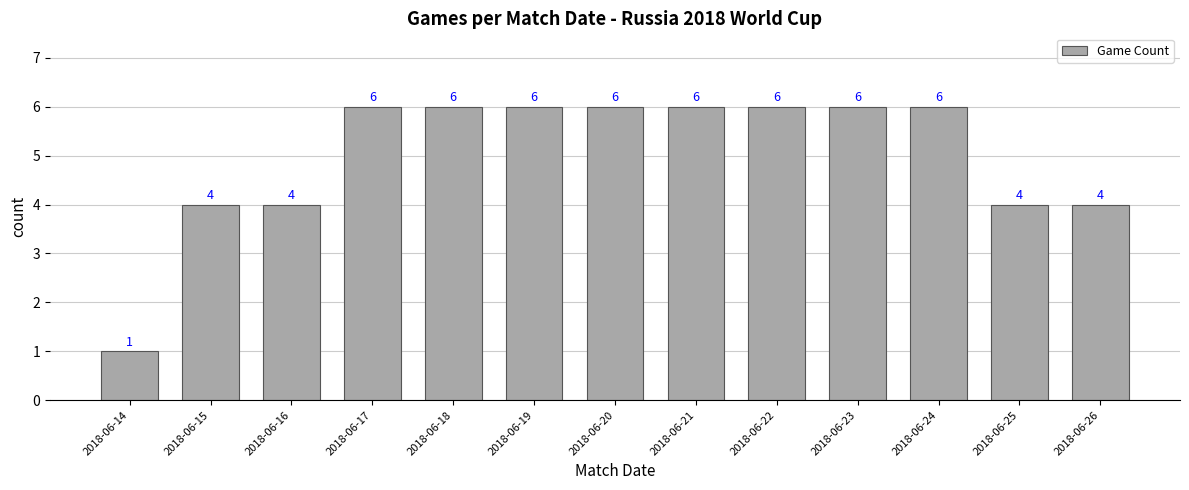

How many values are between 4 and 6?

12